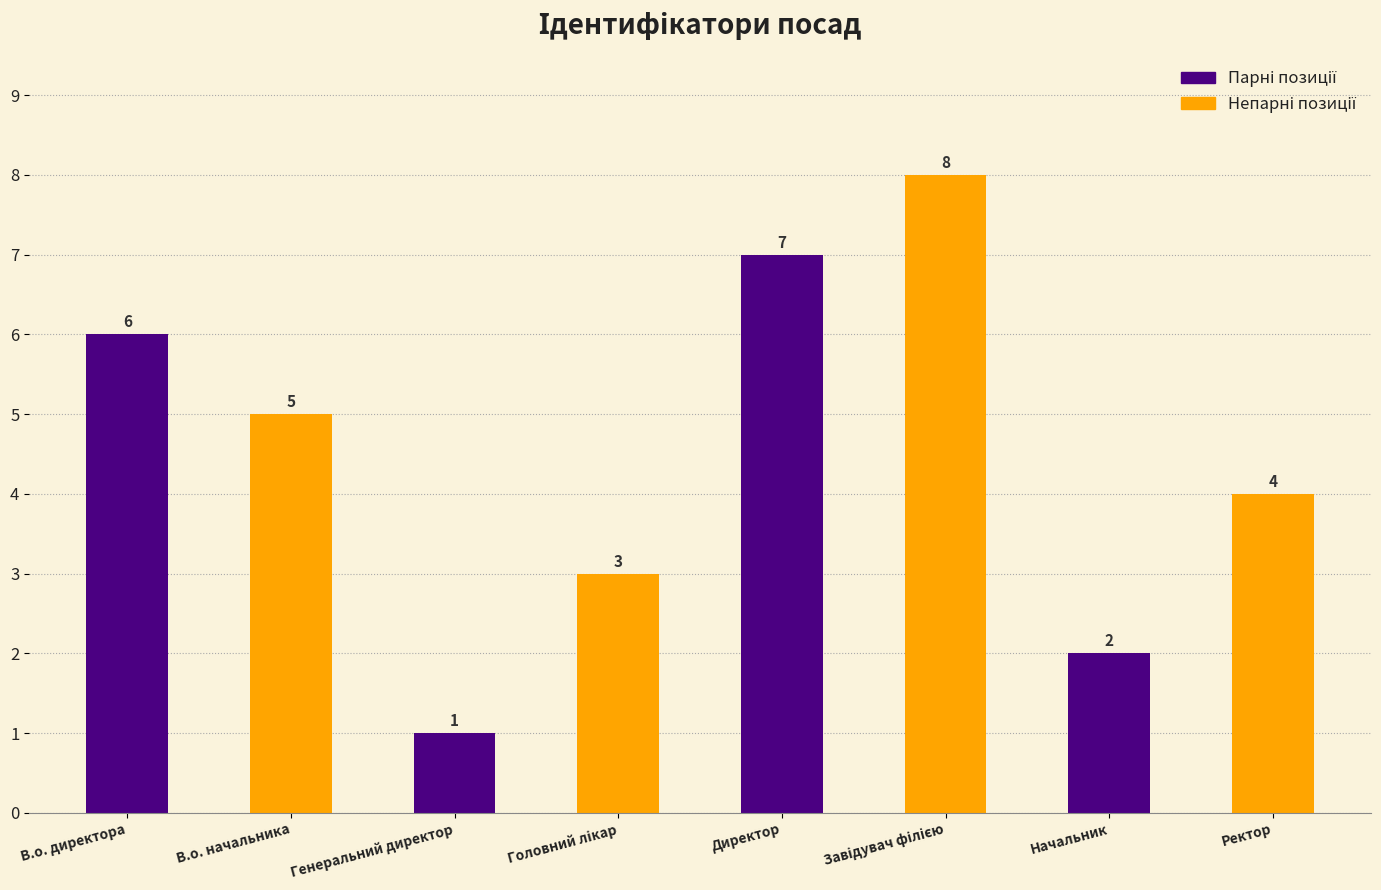

At which category does the chart reach its peak across all series?

Завідувач філією